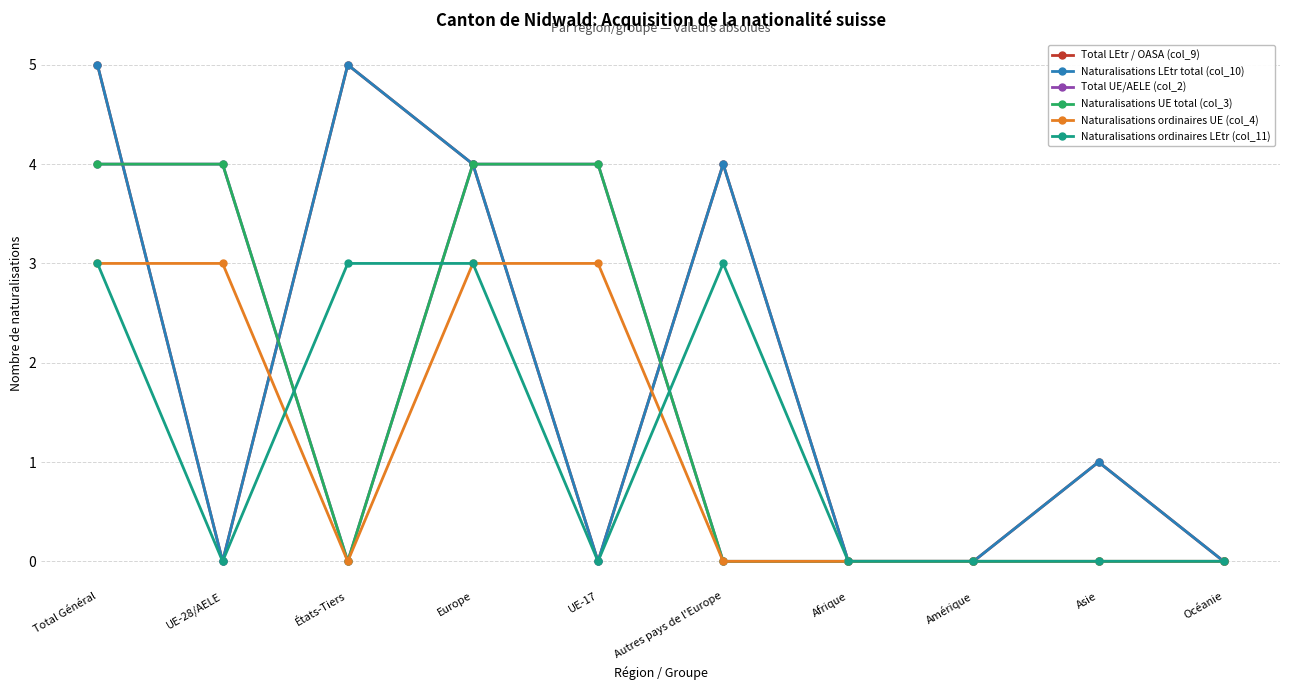

Is this an area chart (filled region under the line)?

No